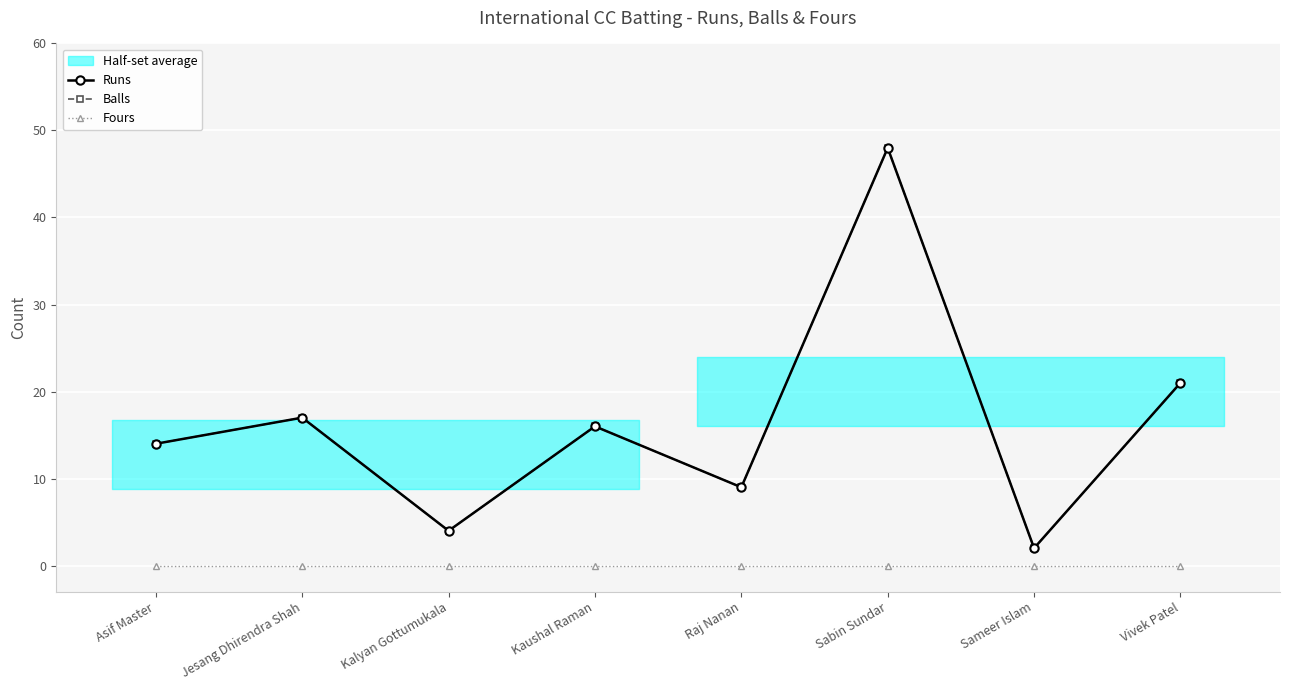

The Balls series shows 5 at Jesang Dhirendra Shah. True or false?

False